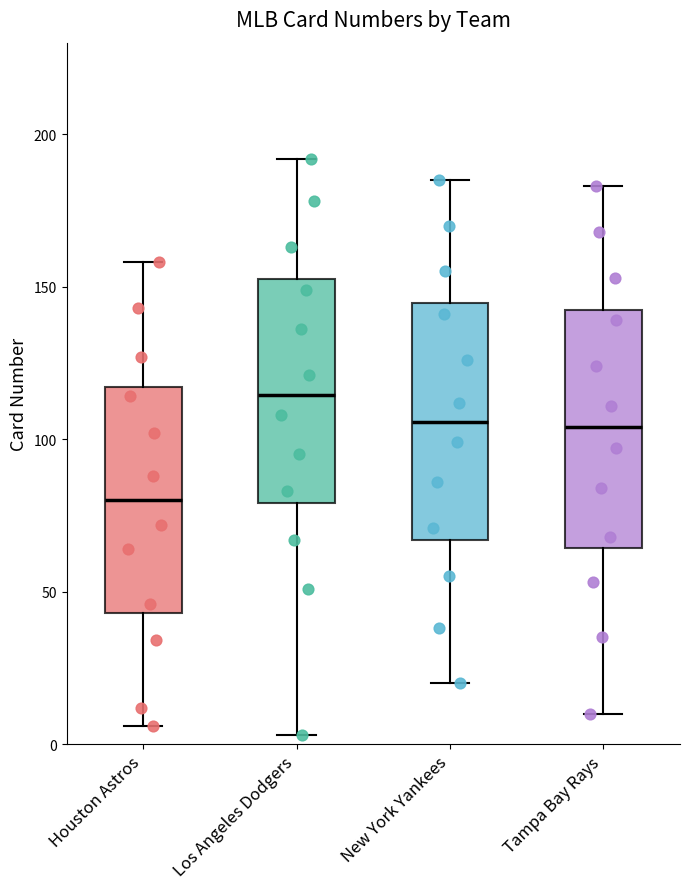

Reading left to right, transcribe this box plot: for each box, give where its median line is, the range the box spans, and where its two whiskers end, as read against the y-axis. The values are not printed on the chart, so give them approximately, as read against the axis.

Houston Astros: median 80, box 45 to 115, whiskers 5 to 160
Los Angeles Dodgers: median 115, box 80 to 155, whiskers 5 to 190
New York Yankees: median 105, box 65 to 145, whiskers 20 to 185
Tampa Bay Rays: median 105, box 65 to 145, whiskers 10 to 185